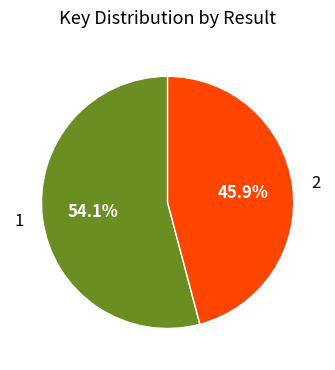

To the nearest percent, what portion does 1 represent?

54%